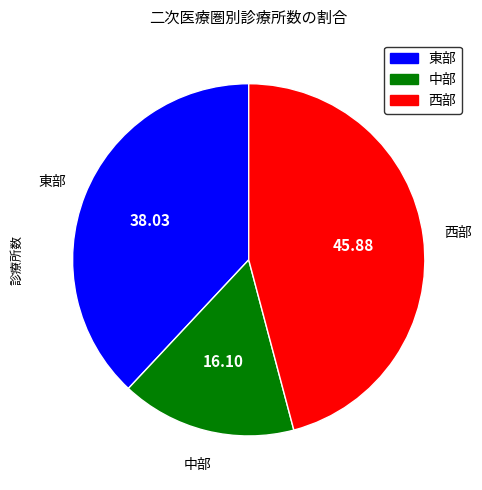

How many segments does this pie chart have?

3